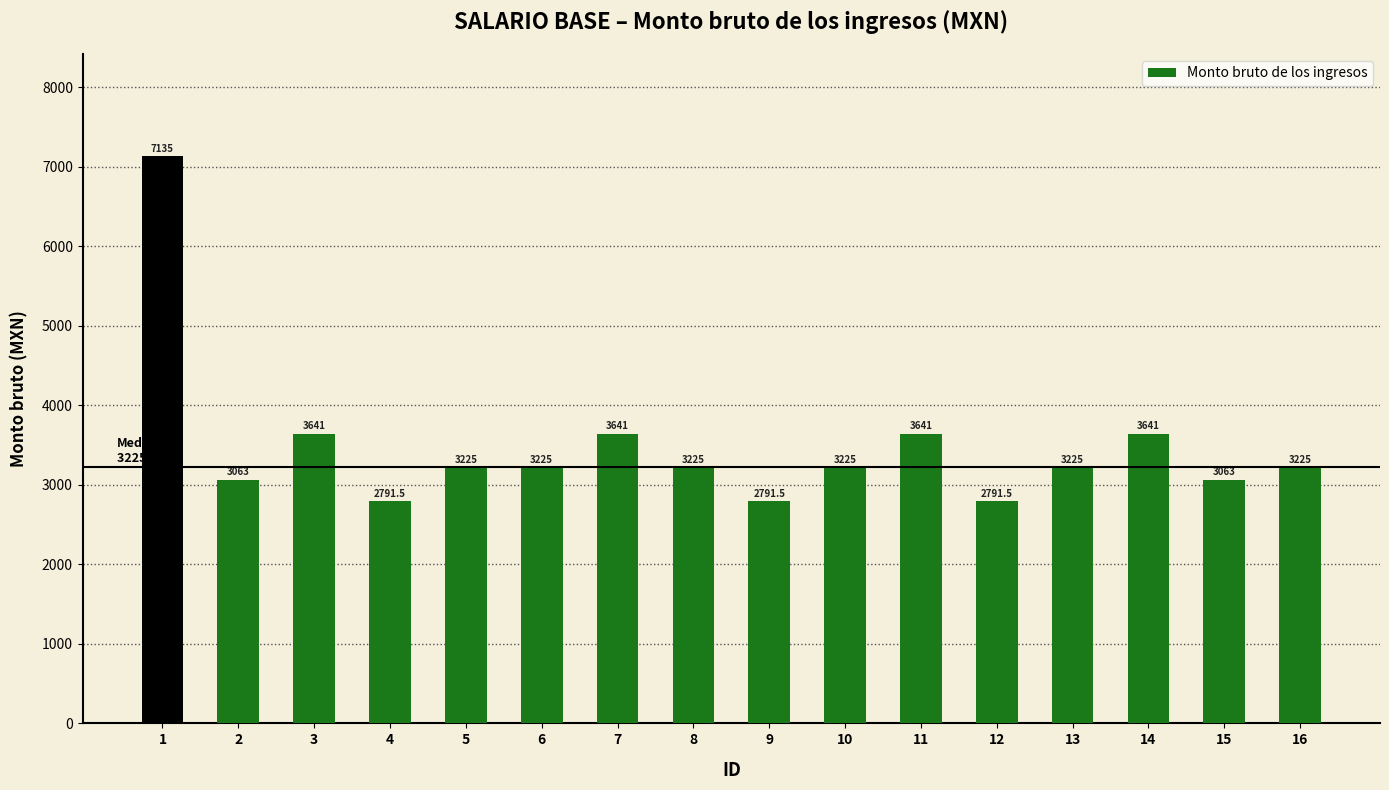

Where does the data first go above 3225?

1